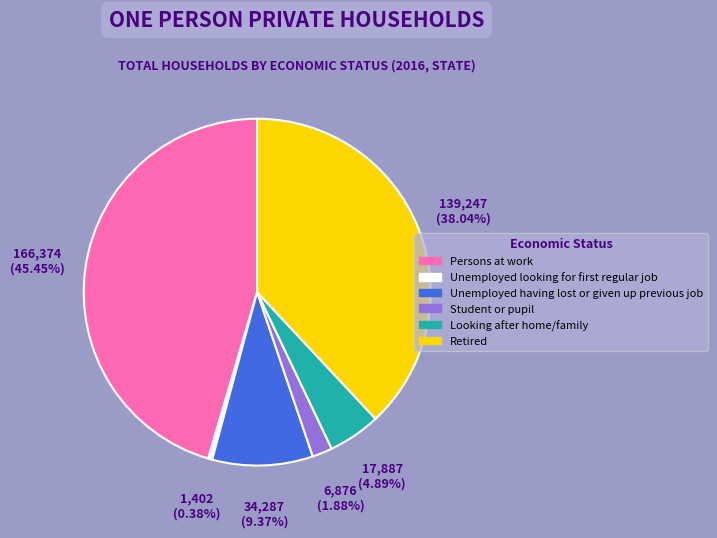

To the nearest percent, what is the combined percentage of Persons at work and Retired?

83%